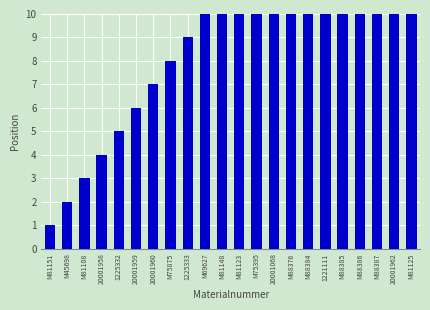

Which has a higher value, 1225332 or 20001068?

20001068